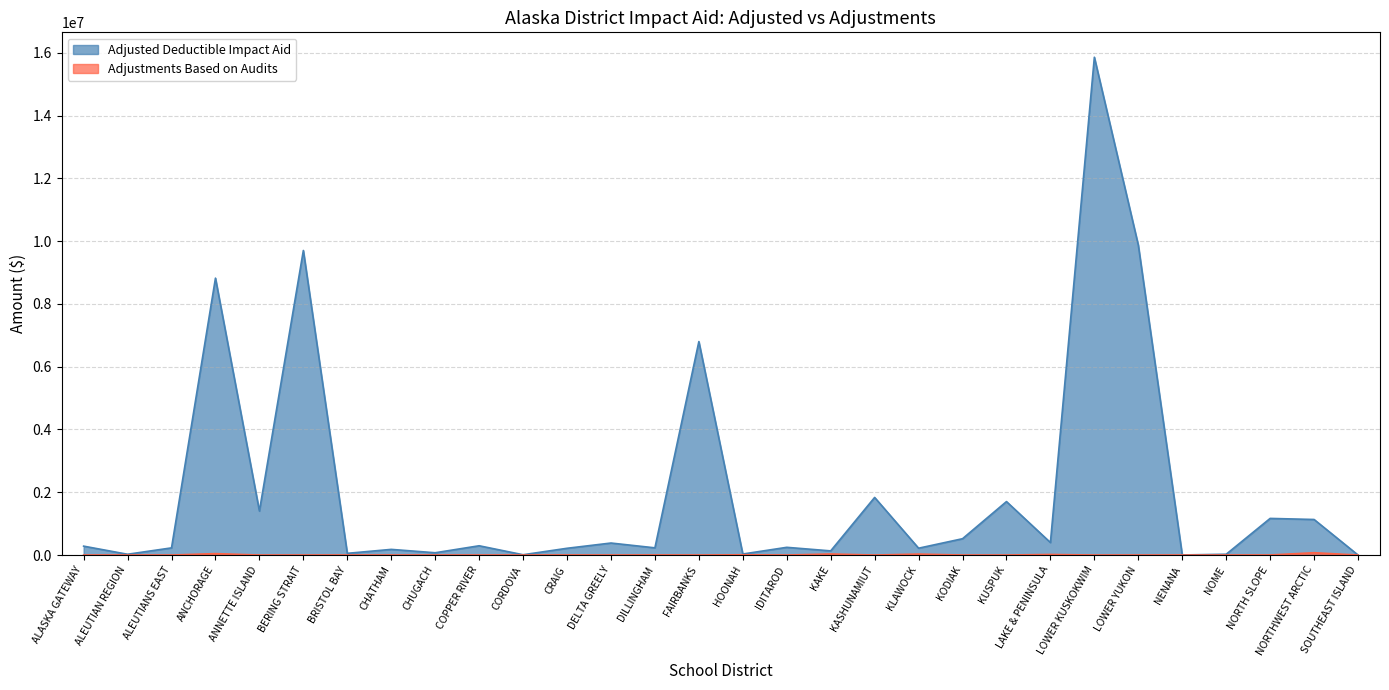

Reading right to left, transcribe all the data shown in this chart.

Adjusted Deductible Impact Aid: SOUTHEAST ISLAND=0	NORTHWEST ARCTIC=1132662	NORTH SLOPE=1166791	NOME=25656	NENANA=2664	LOWER YUKON=9873656	LOWER KUSKOKWIM=15860399	LAKE & PENINSULA=397924	KUSPUK=1703337	KODIAK=520155	KLAWOCK=217941	KASHUNAMIUT=1835162	KAKE=132293	IDITAROD=245606	HOONAH=32519	FAIRBANKS=6801255	DILLINGHAM=229443	DELTA GREELY=382505	CRAIG=215167	CORDOVA=9584	COPPER RIVER=295361	CHUGACH=72961	CHATHAM=180084	BRISTOL BAY=54264	BERING STRAIT=9703645	ANNETTE ISLAND=1401502	ANCHORAGE=8822436	ALEUTIANS EAST=228089	ALEUTIAN REGION=24784	ALASKA GATEWAY=283302
Adjustments Based on Audits: SOUTHEAST ISLAND=0	NORTHWEST ARCTIC=74103	NORTH SLOPE=1291	NOME=1085	NENANA=0	LOWER YUKON=0	LOWER KUSKOKWIM=0	LAKE & PENINSULA=17886	KUSPUK=0	KODIAK=0	KLAWOCK=30631	KASHUNAMIUT=0	KAKE=33896	IDITAROD=0	HOONAH=8100	FAIRBANKS=0	DILLINGHAM=2733	DELTA GREELY=0	CRAIG=2076	CORDOVA=0	COPPER RIVER=0	CHUGACH=0	CHATHAM=0	BRISTOL BAY=433	BERING STRAIT=0	ANNETTE ISLAND=0	ANCHORAGE=45495	ALEUTIANS EAST=0	ALEUTIAN REGION=0	ALASKA GATEWAY=0